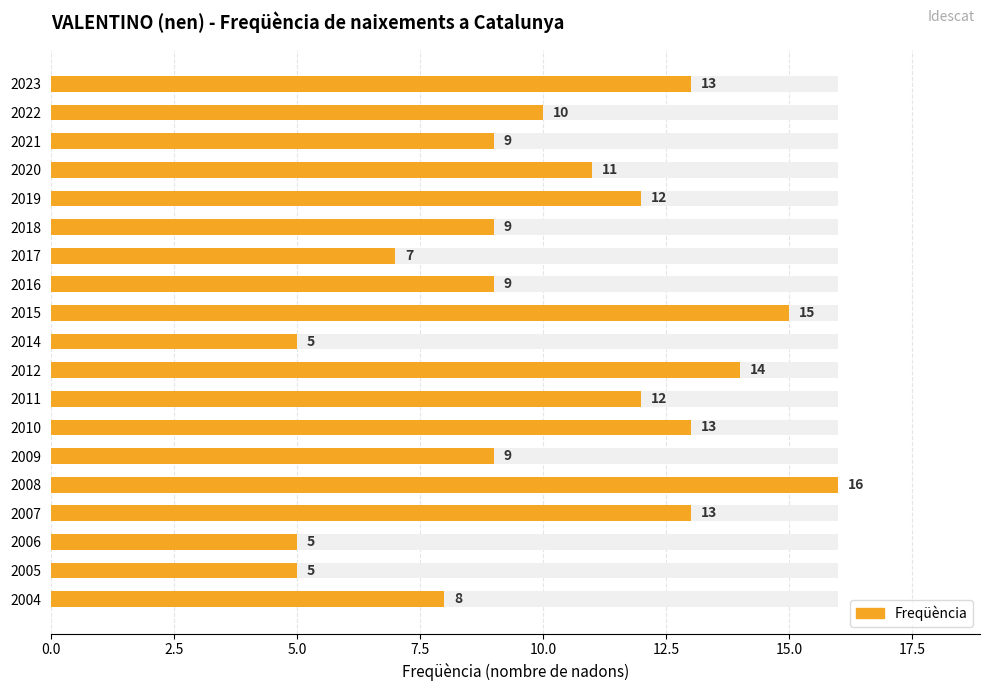

Which has a higher value, 2017 or 2004?

2004